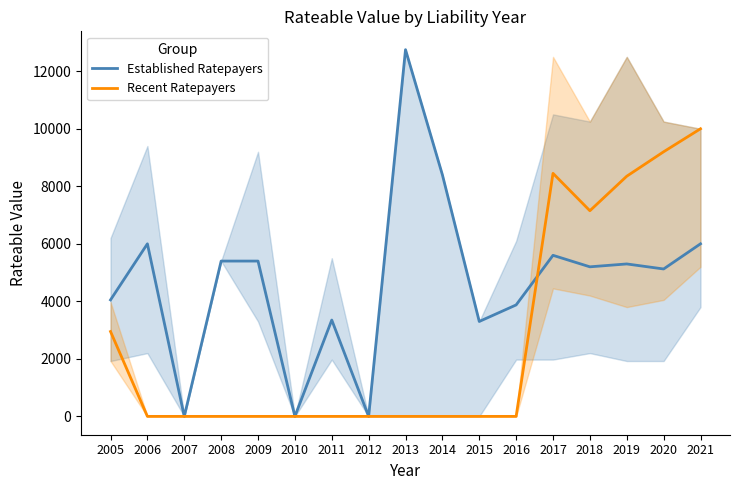

Where do Established Ratepayers and Recent Ratepayers first cross each other?

2016 and 2017